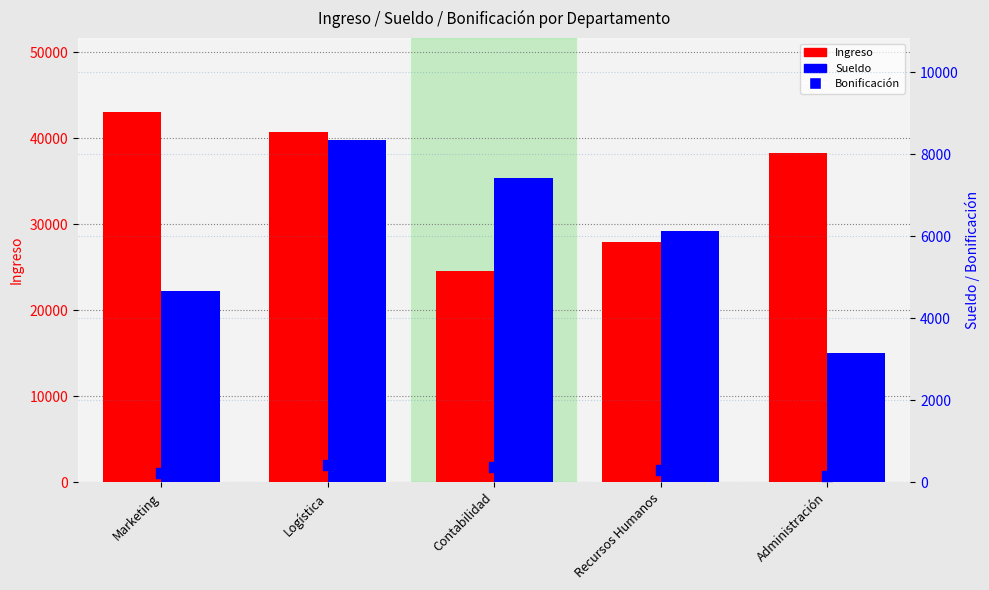

What are all the series names shown in the legend?

Ingreso, Sueldo, Bonificación